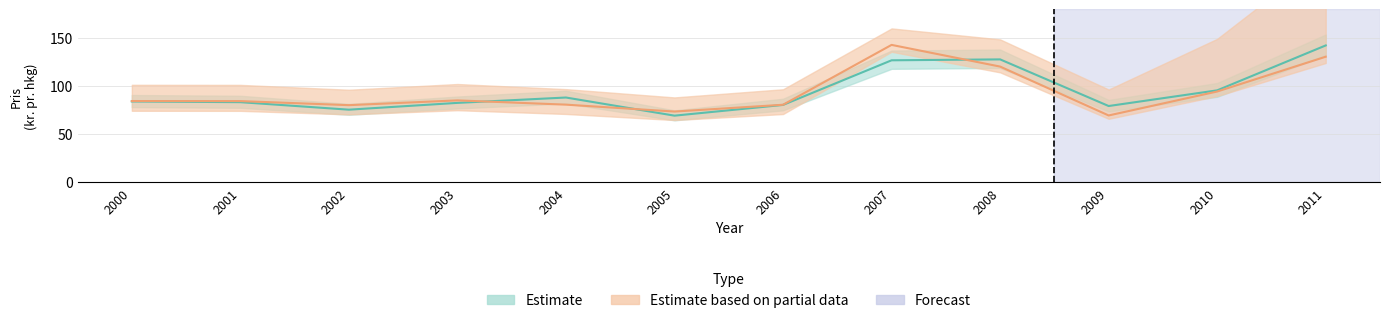

What is the difference between the highest and lowest values at 2008?

7.5